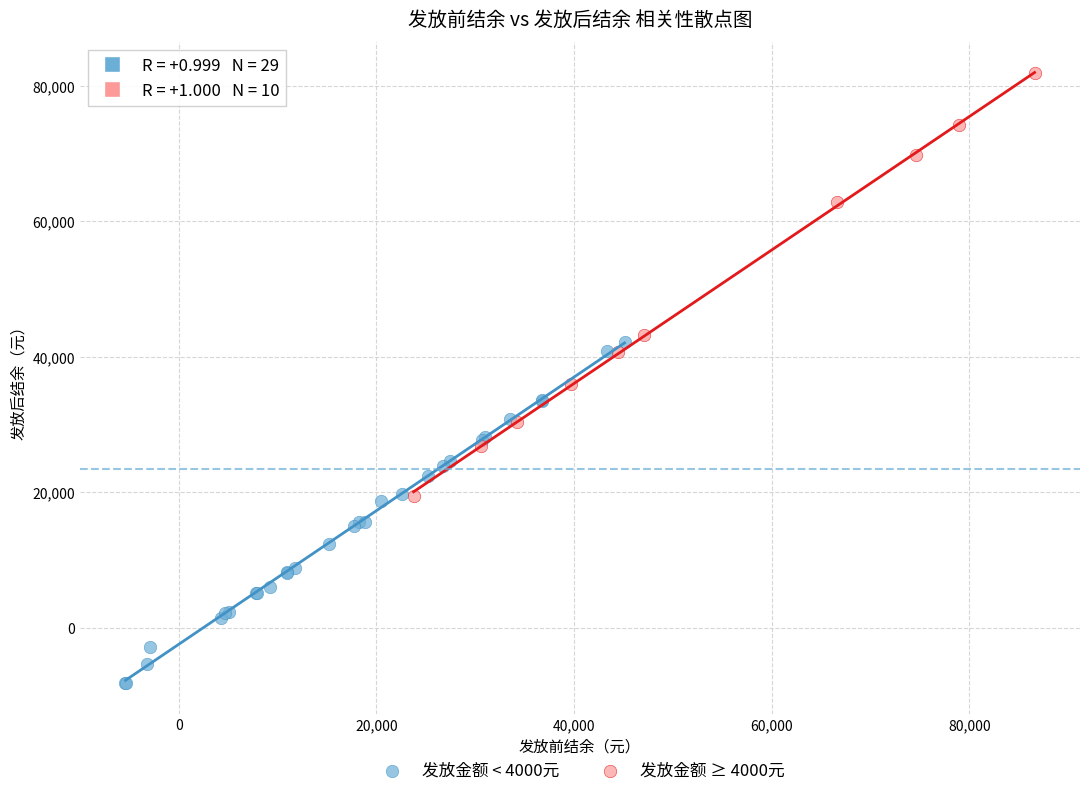

Which series reaches the maximum Y coordinate?

发放金额 ≥ 4000元